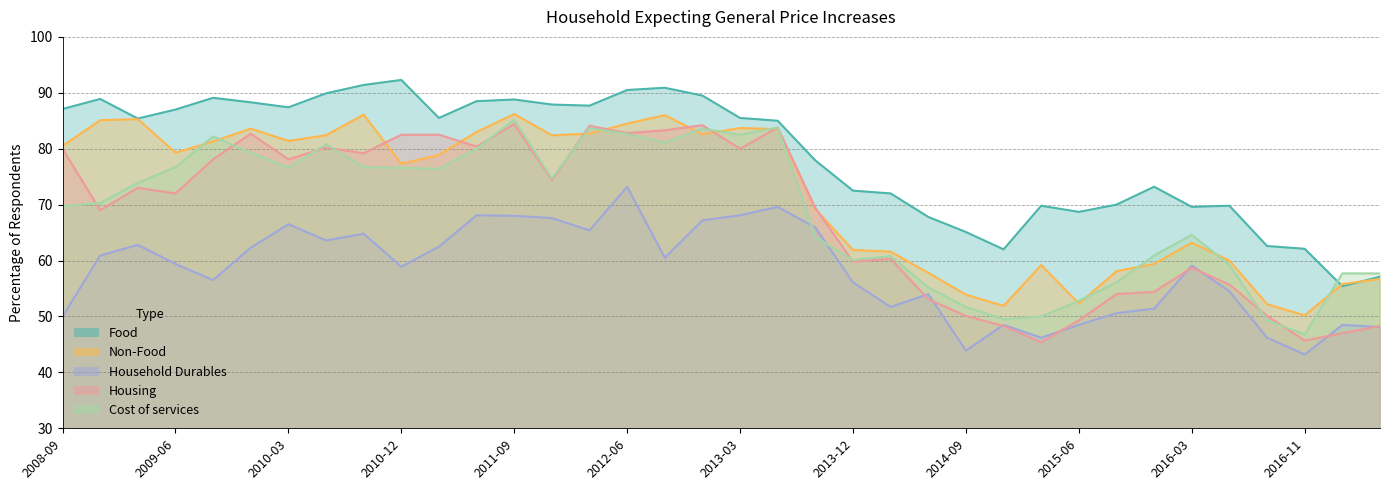

What is the sum of all Household Durables values?

2092.3